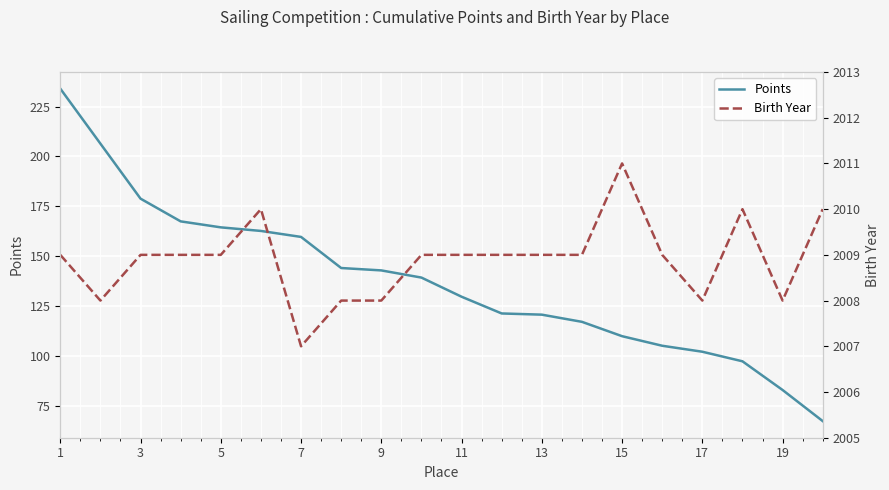

What is the lowest value of the Birth Year series?

2007.0